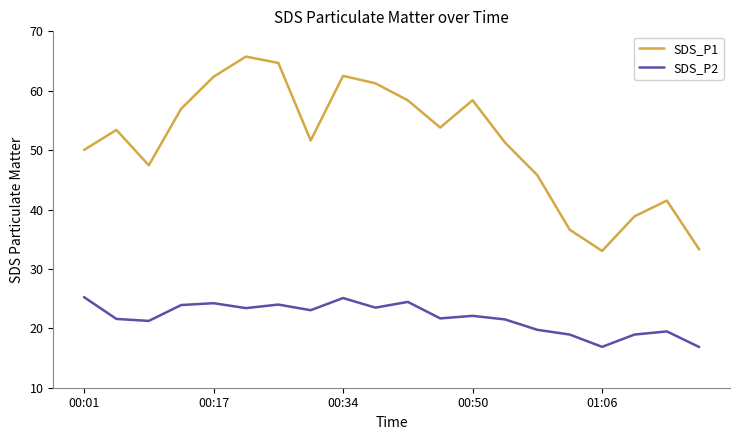

True or false: SDS_P2 has more than 0 interior local peaks.

True